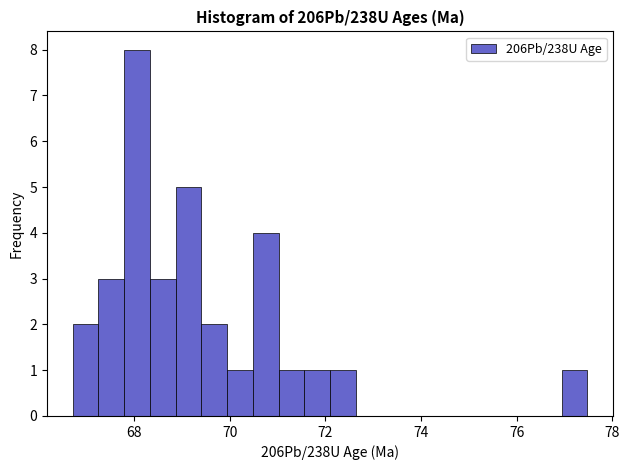

Read against the x-axis, roughly where is the centre of the tallest bar?

68.0